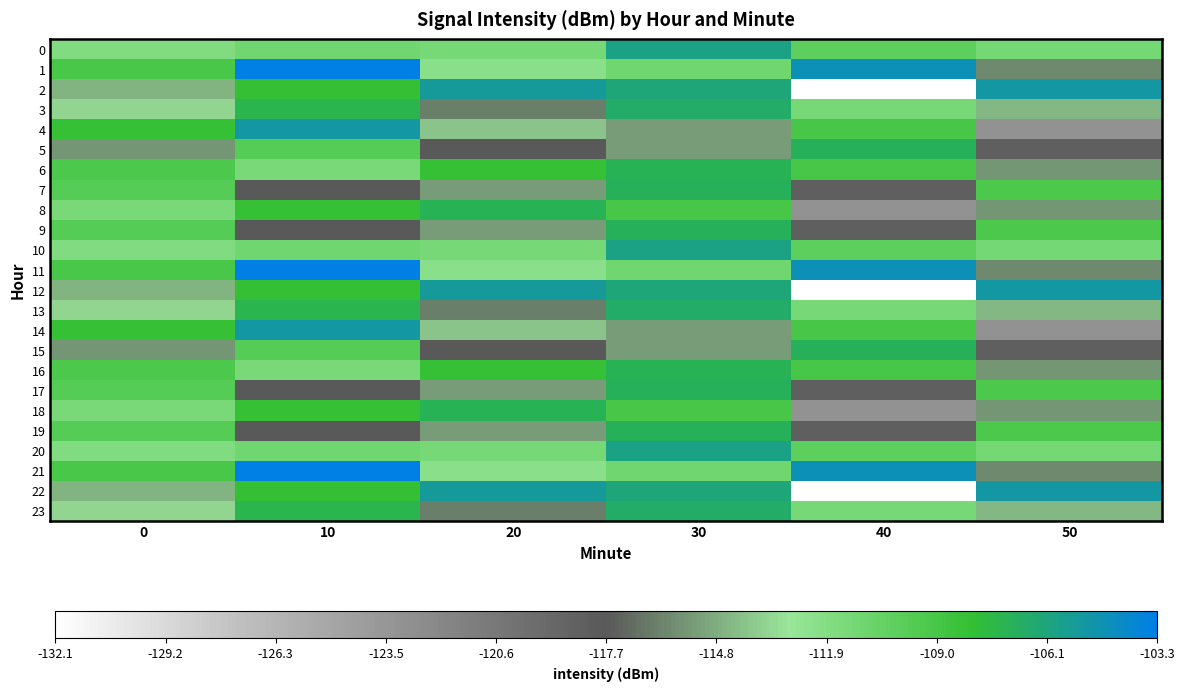

List the series in order of their peak value, highest first.

1, 11, 21, 4, 14, 2, 12, 22, 0, 10, 20, 3, 13, 23, 5, 7, 9, 15, 17, 19, 6, 8, 16, 18